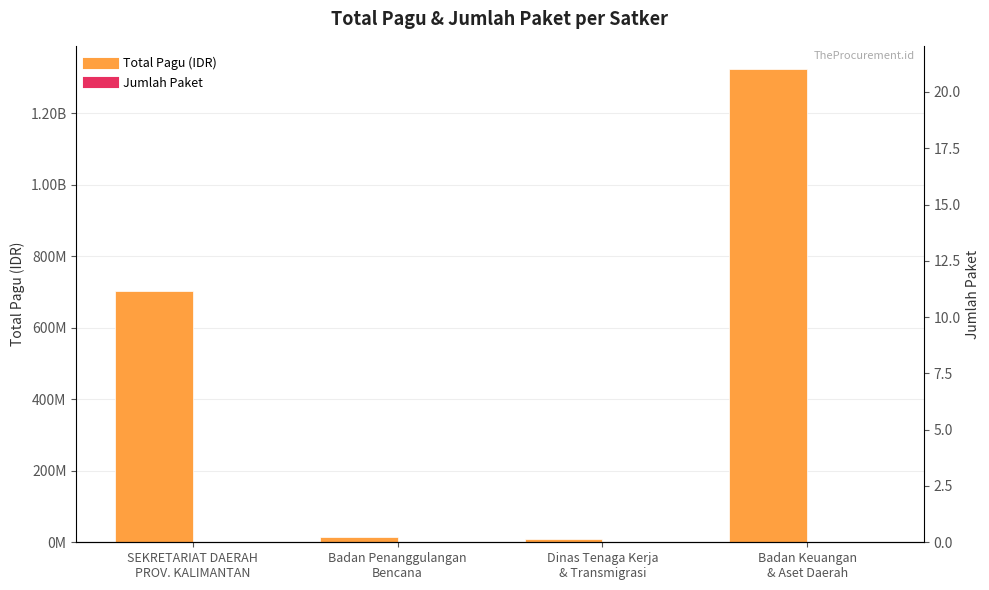

Between SEKRETARIAT DAERAH
PROV. KALIMANTAN and Badan Penanggulangan
Bencana, which series saw the biggest shift?

Total Pagu